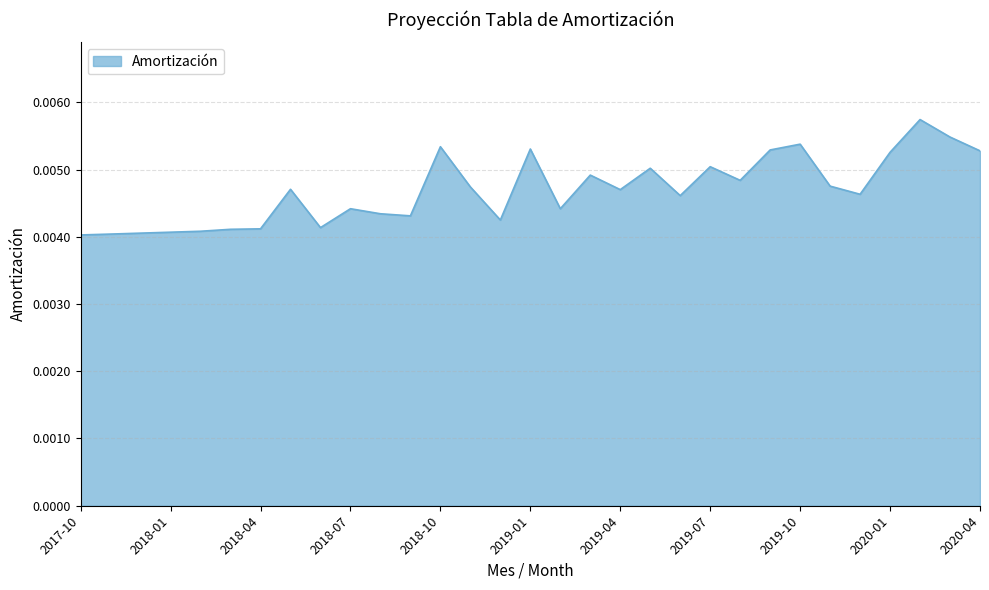

What is the label of the 25th point from the left?

2019-10